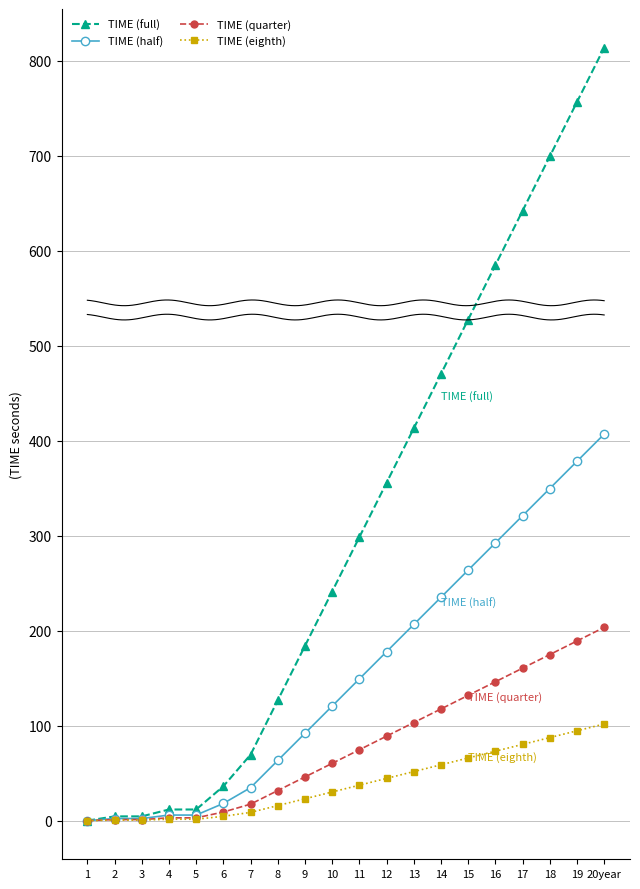

How many lines are shown in the chart?

4